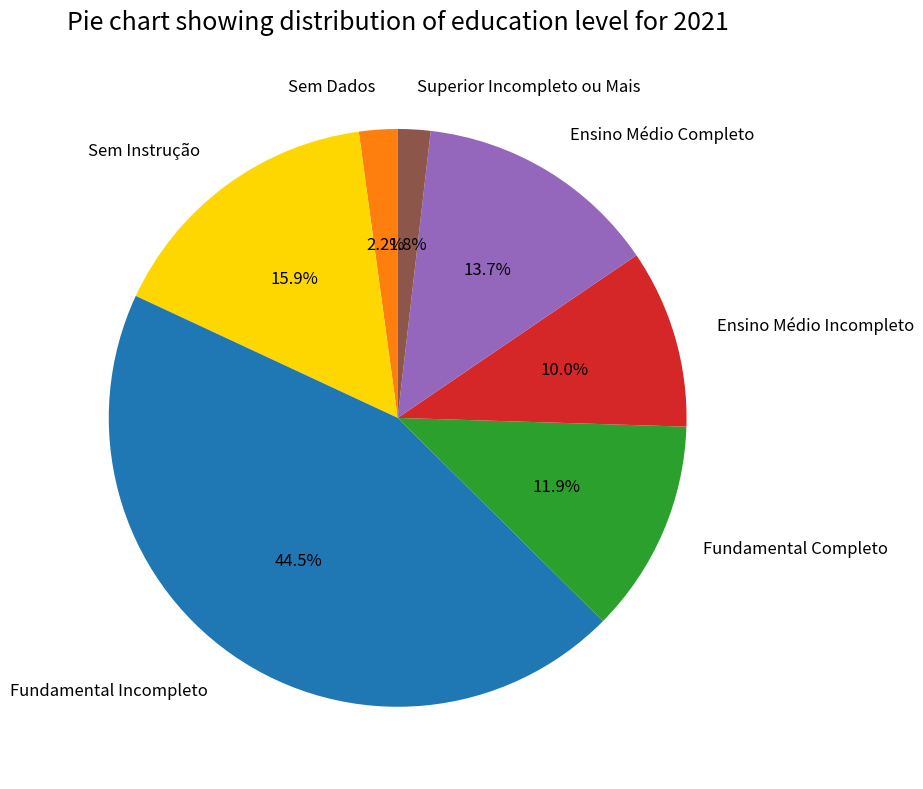

Which category has the biggest portion of the pie?

Fundamental Incompleto